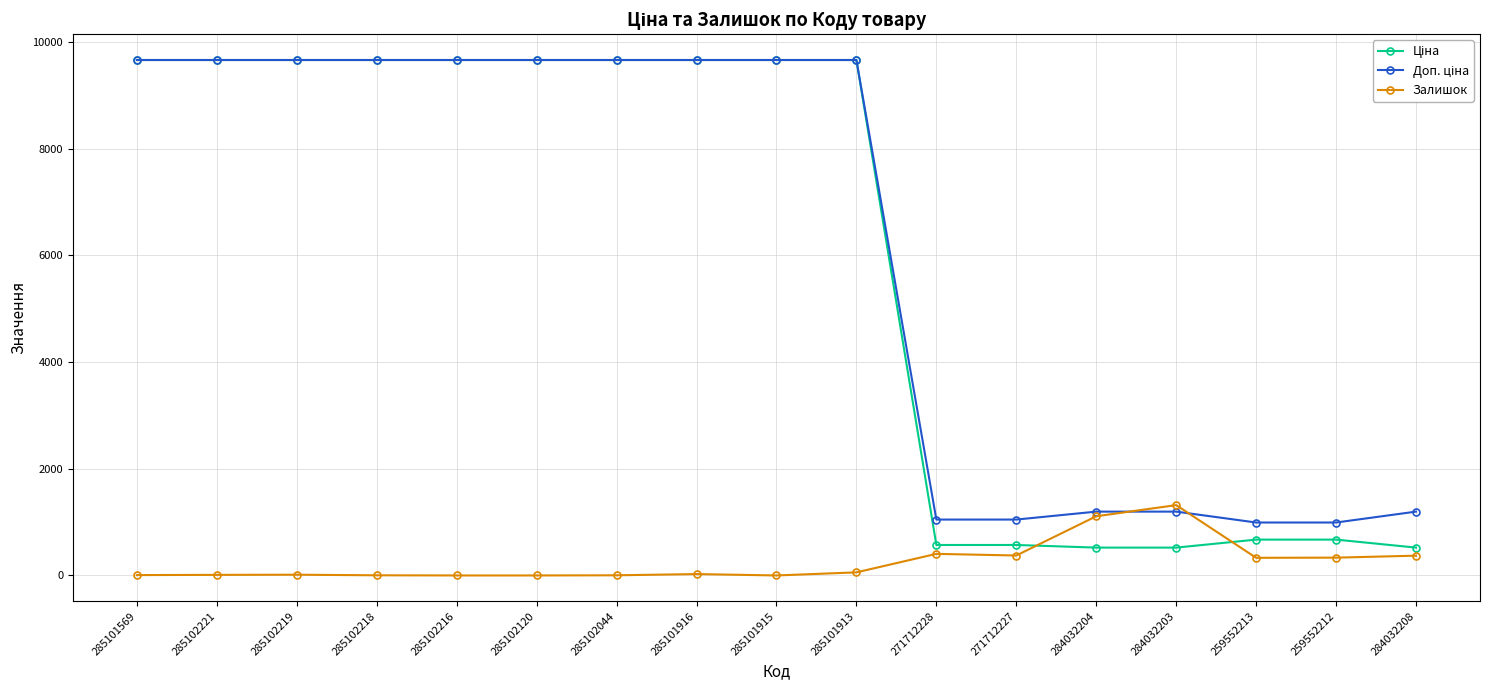

True or false: Залишок has more than 2 interior local peaks.

True